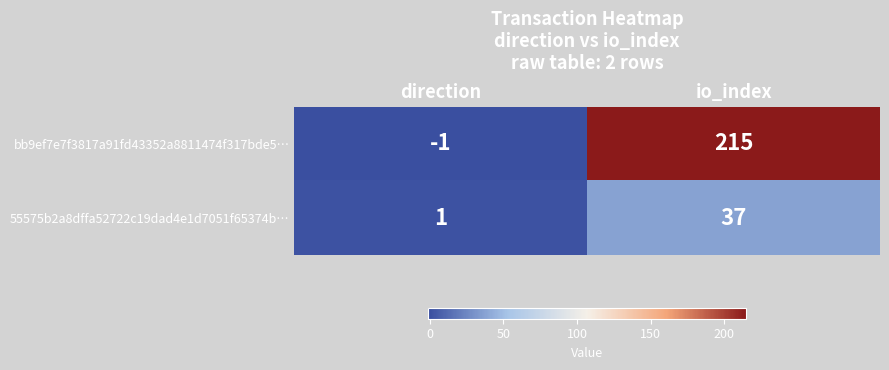

Count the number of data series in this chart.

2